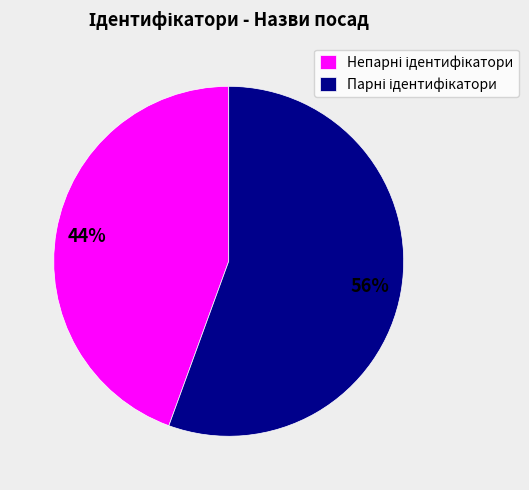

Does any single category account for the majority?

Yes